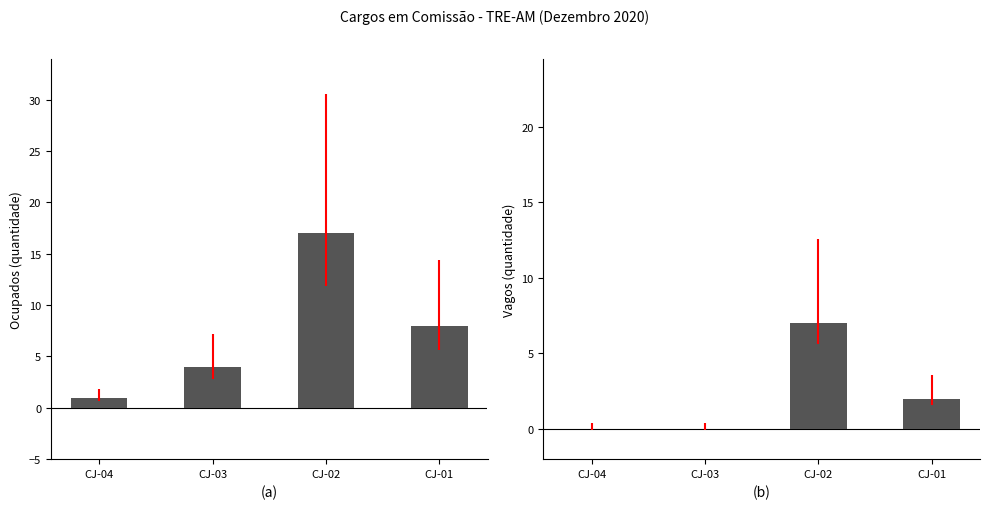

Is it true that OCUPADOS equals 24 at CJ-02?

False